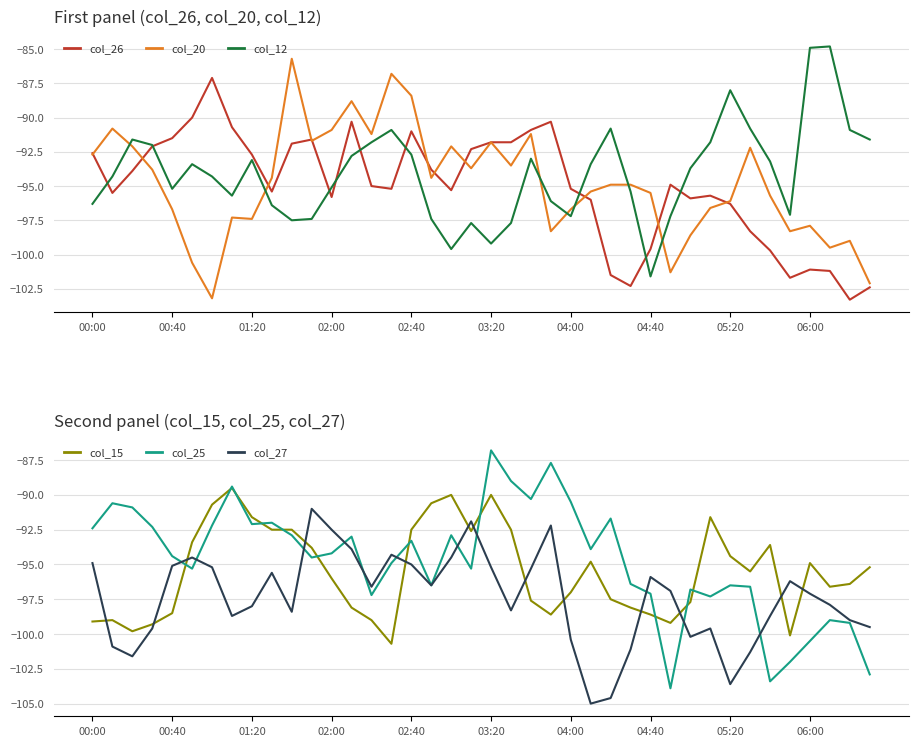

Is the value of col_26 at 33 greater than the value of col_12 at 13?

No